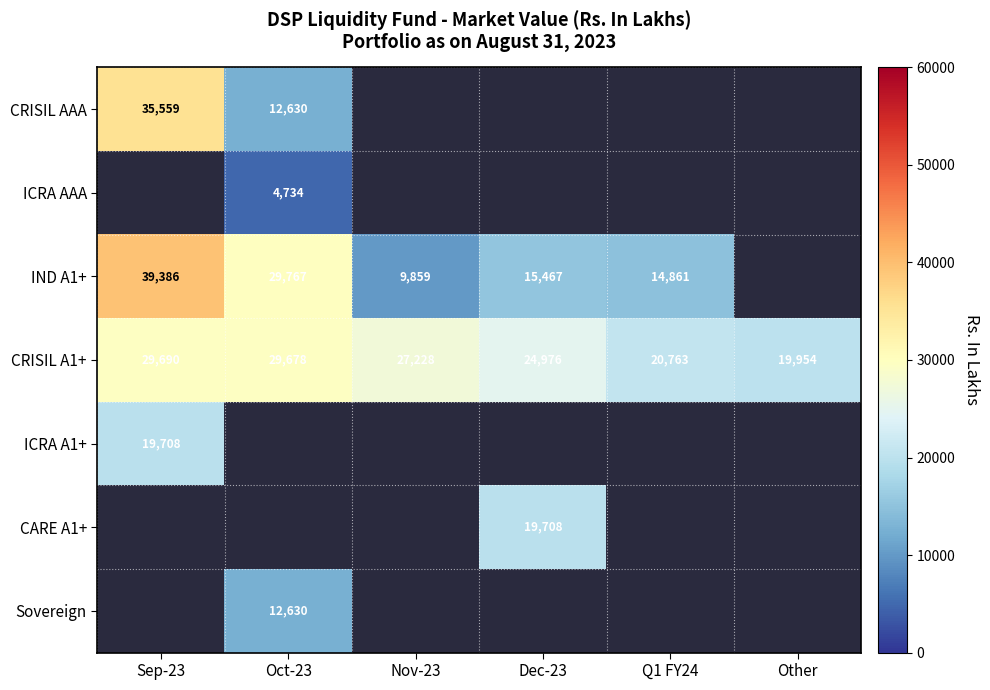

Which series has the largest total across all categories?

CRISIL A1+